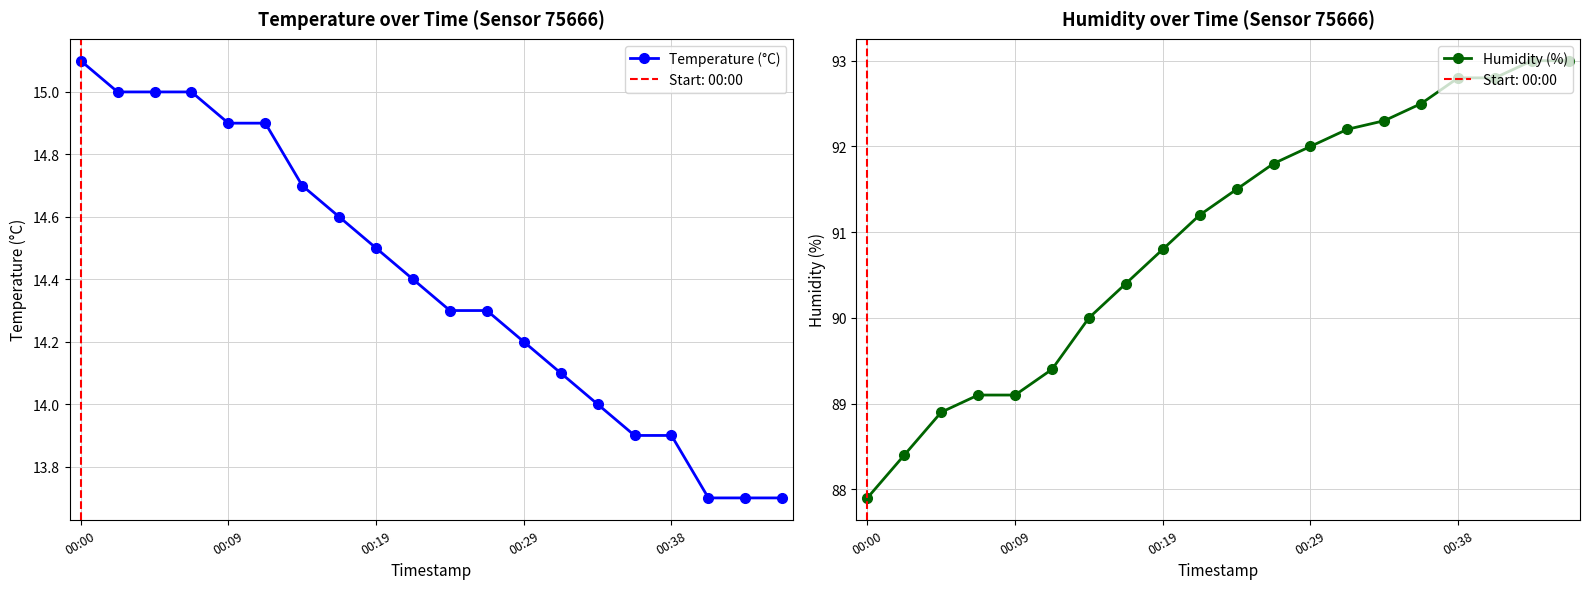

What is the difference between the Temperature (°C) values at 18 and 6?

1.0